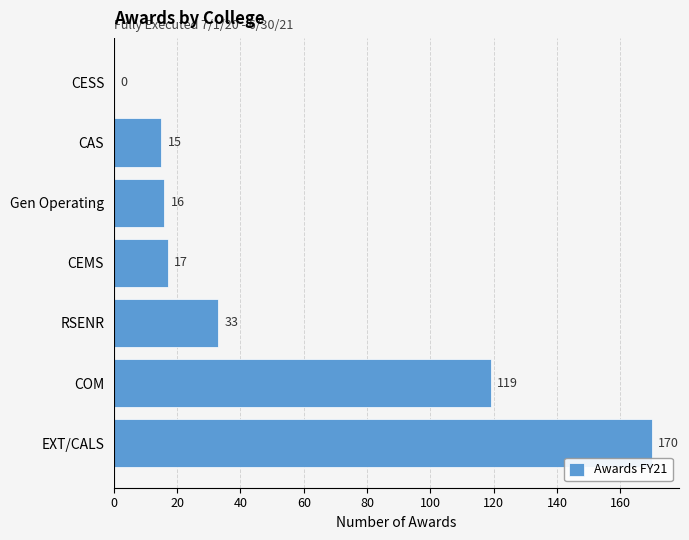

True or false: the data shows 16 at Gen Operating.

True